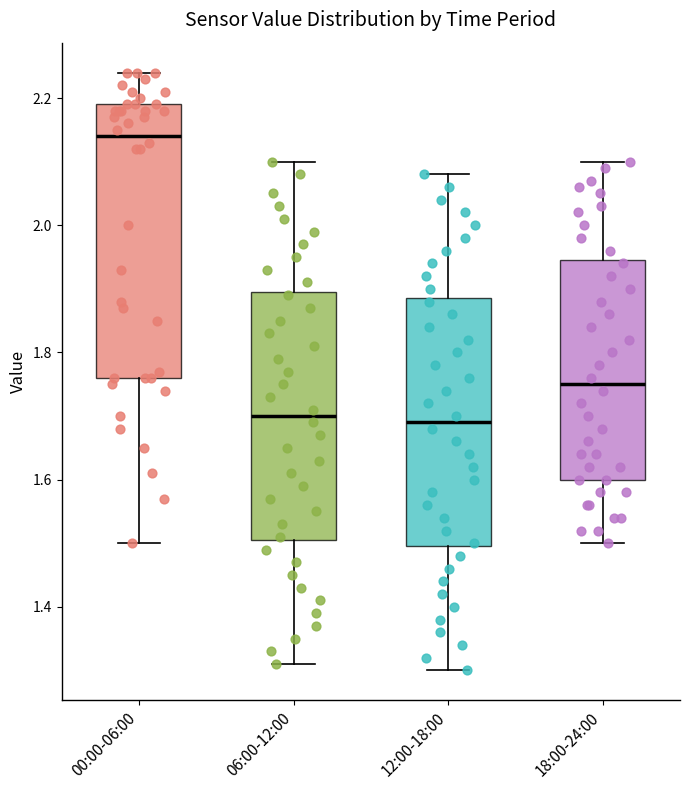

Where is the upper edge of the box for 00:00-06:00 on the y-axis? The values are not printed on the chart, so give them approximately, as read against the axis.

2.20